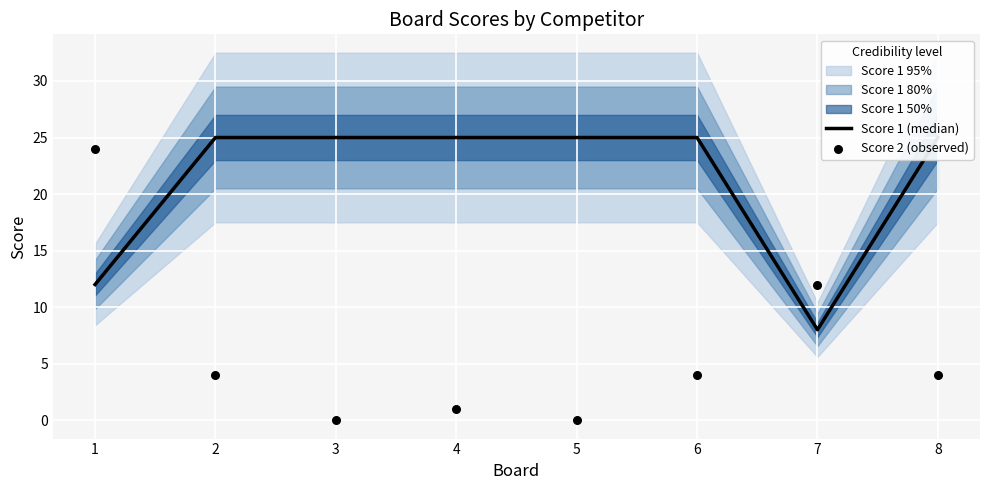

What is the total value across all series at 2?

29